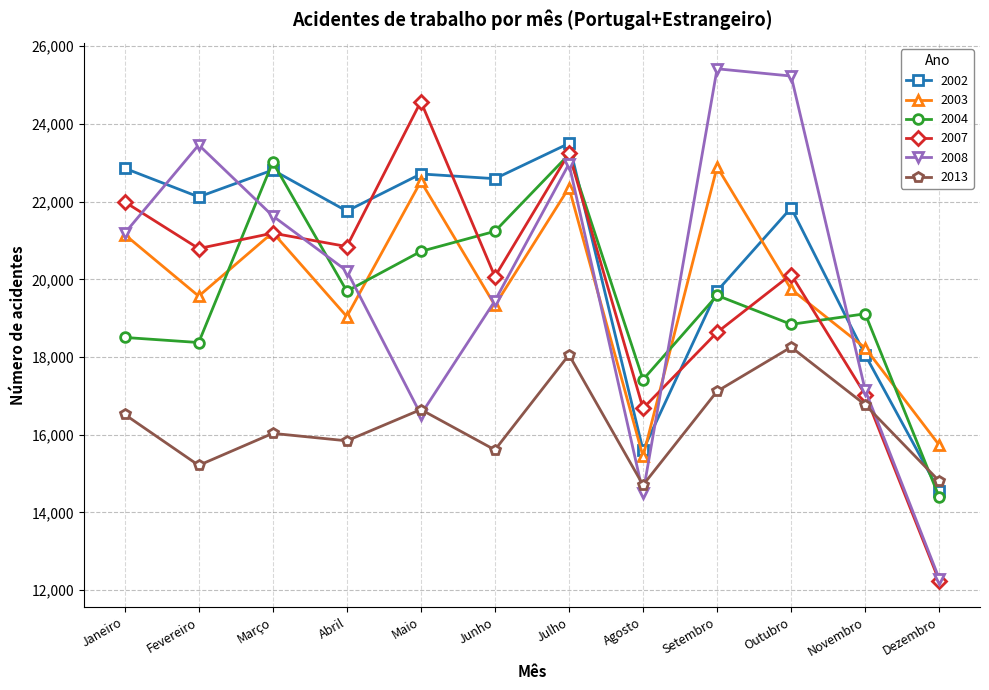

What is the average value of the 2013 series?

16298